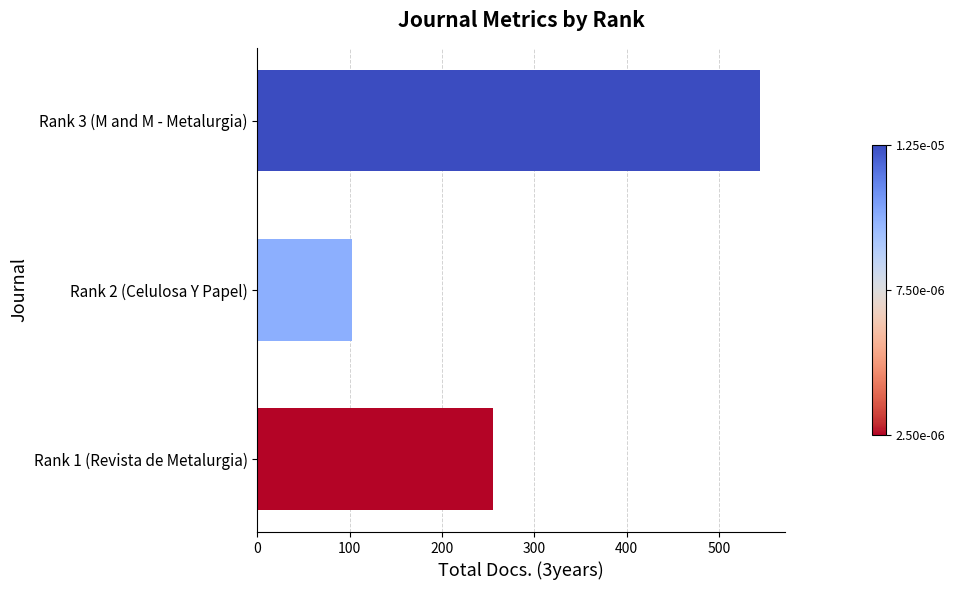

The value at Rank 3 (M and M - Metalurgia) is 865. True or false?

False